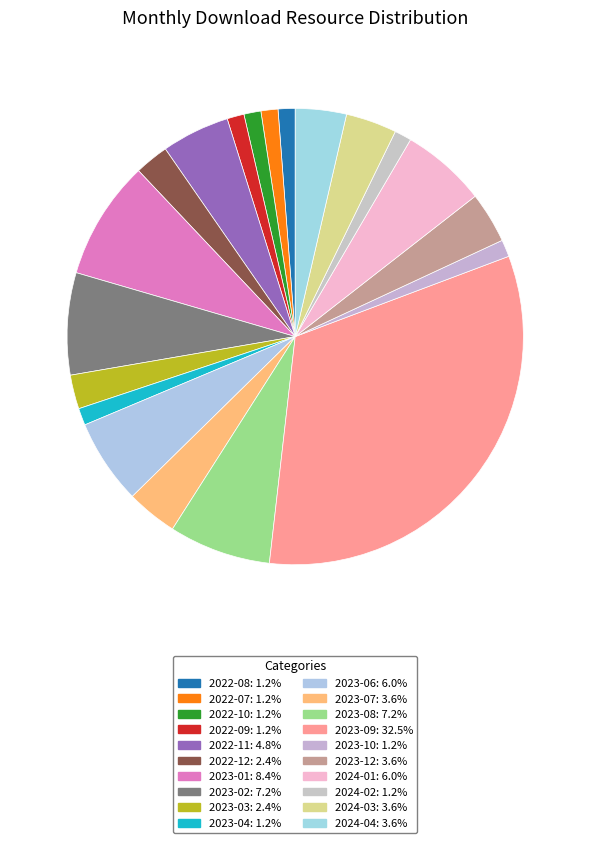

Is 2024-01 the majority of the pie?

No